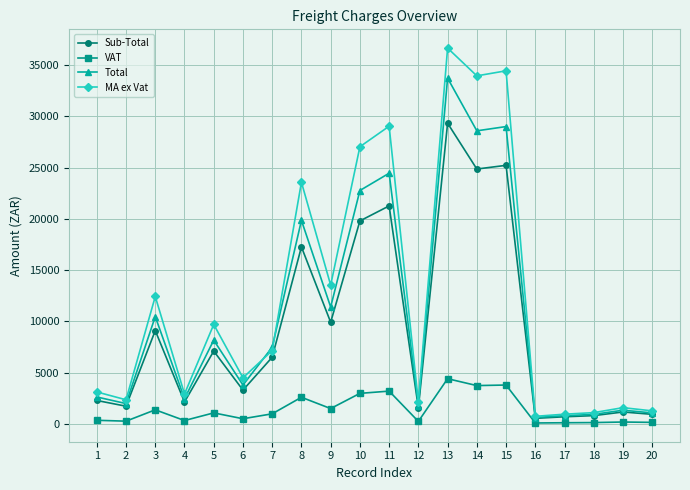

What are all the series names shown in the legend?

Sub-Total, VAT, Total, MA ex Vat